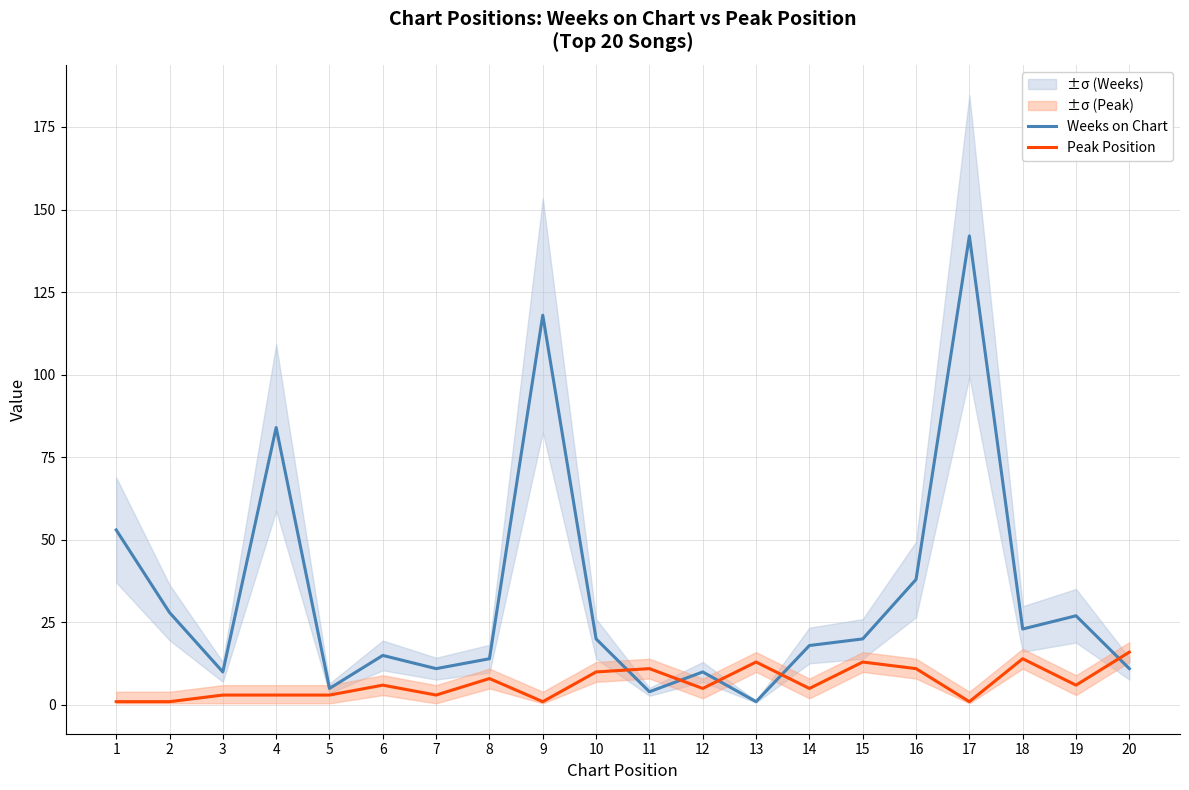

What are all the series names shown in the legend?

Weeks on Chart, Peak Position